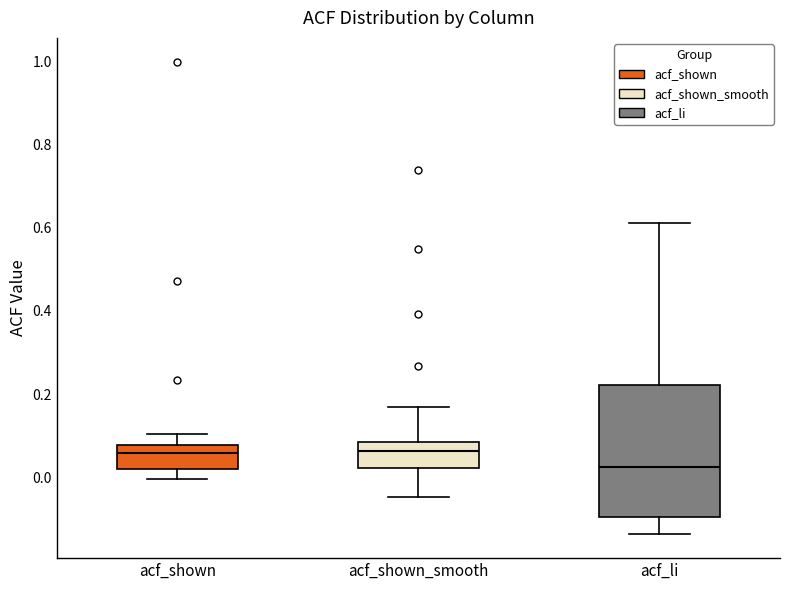

Where is the upper edge of the box for acf_shown on the y-axis? The values are not printed on the chart, so give them approximately, as read against the axis.

0.08